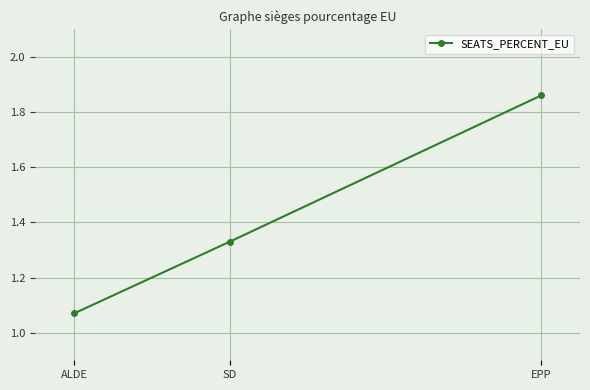

List the labels in order of value, largest first.

EPP, SD, ALDE